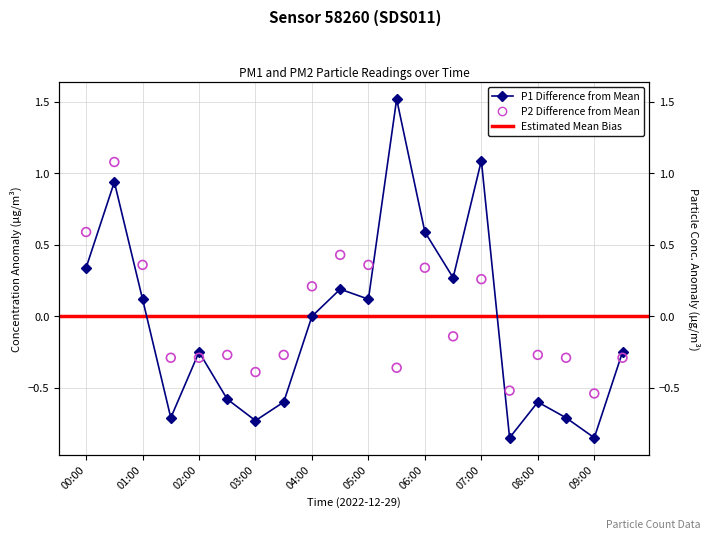

At how many categories does at least one series exceed 1?

3